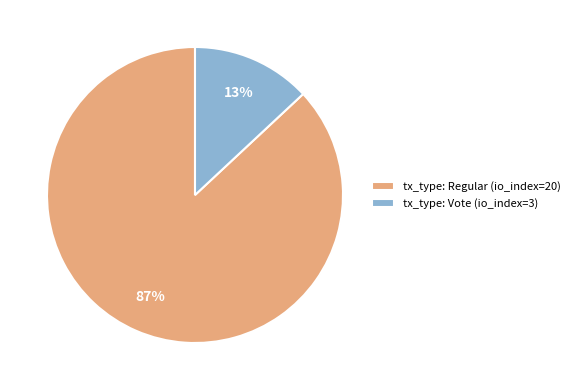

To the nearest percent, what percentage of the pie is tx_type: Regular (io_index=20)?

87%